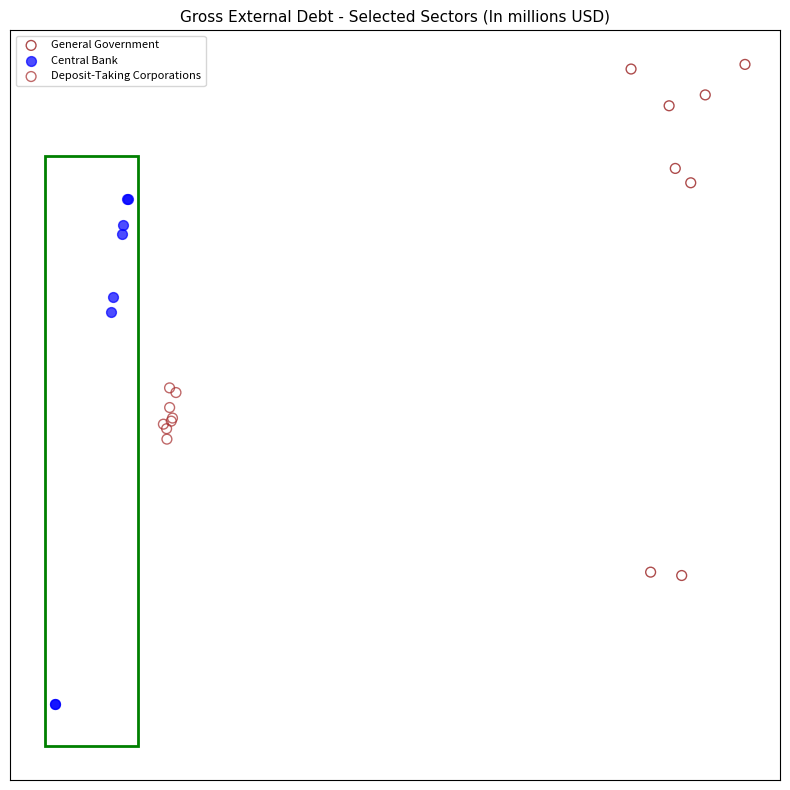

Which series has the largest Y range (max minus min)?

General Government